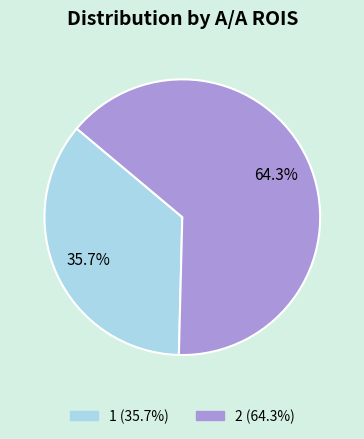

To the nearest percent, what is the combined percentage of 2 and 1?

100%